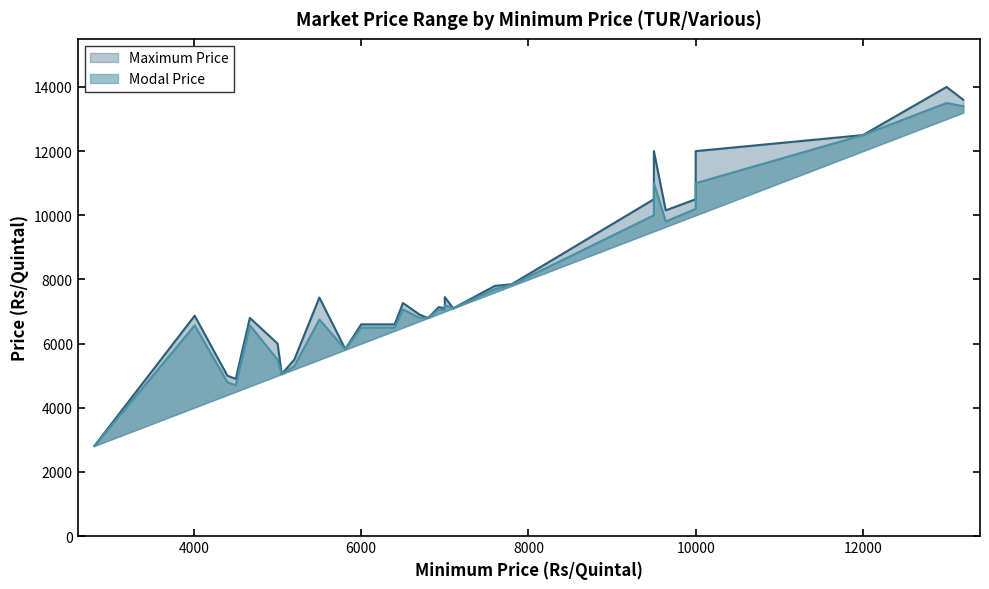

What is the minimum value for Maximum Price?

2810